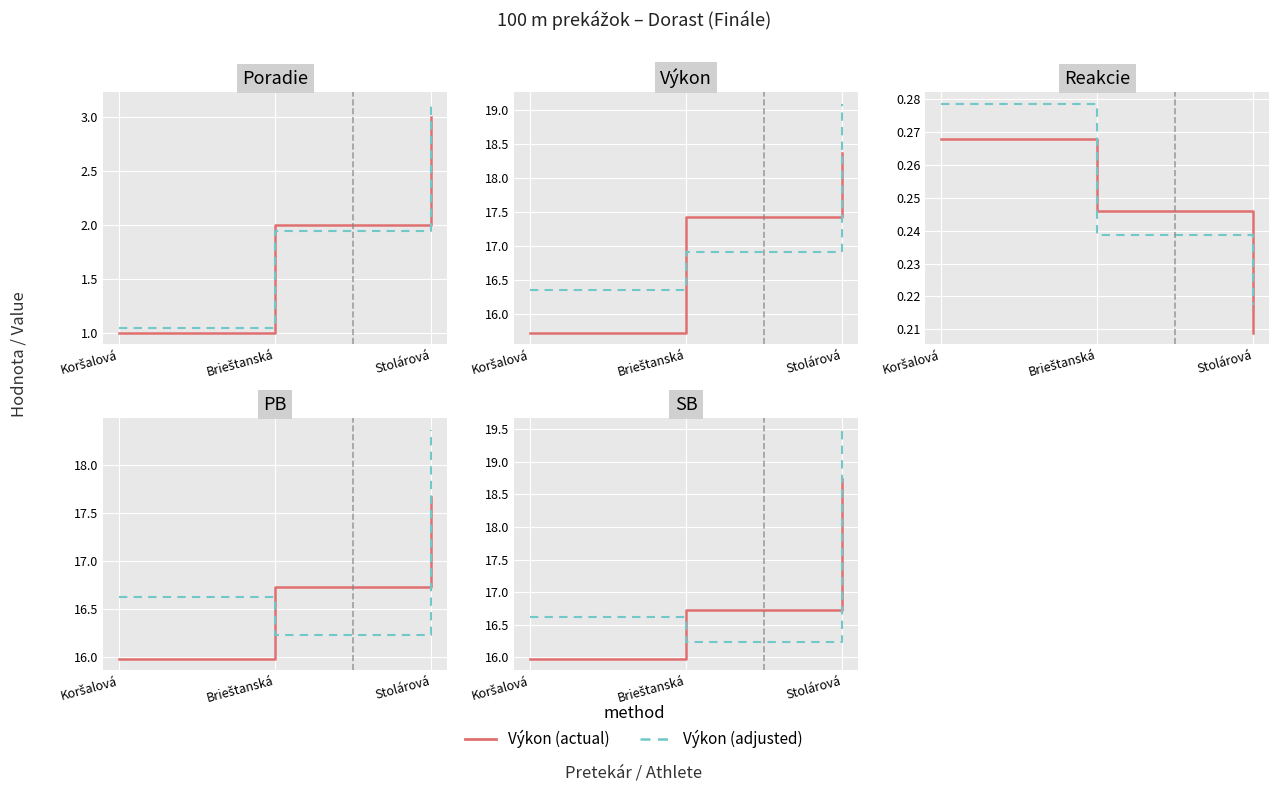

The readme series shows 21.3 at Brieštanská. True or false?

False